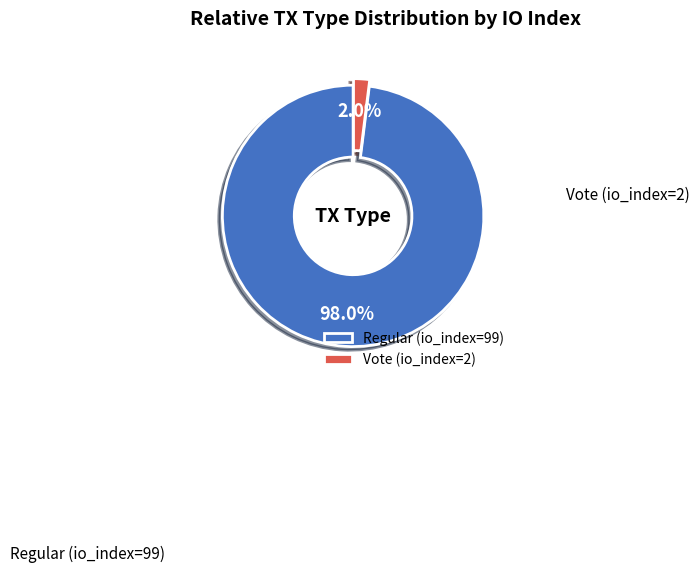

To the nearest percent, what portion does Vote (io_index=2) represent?

2%